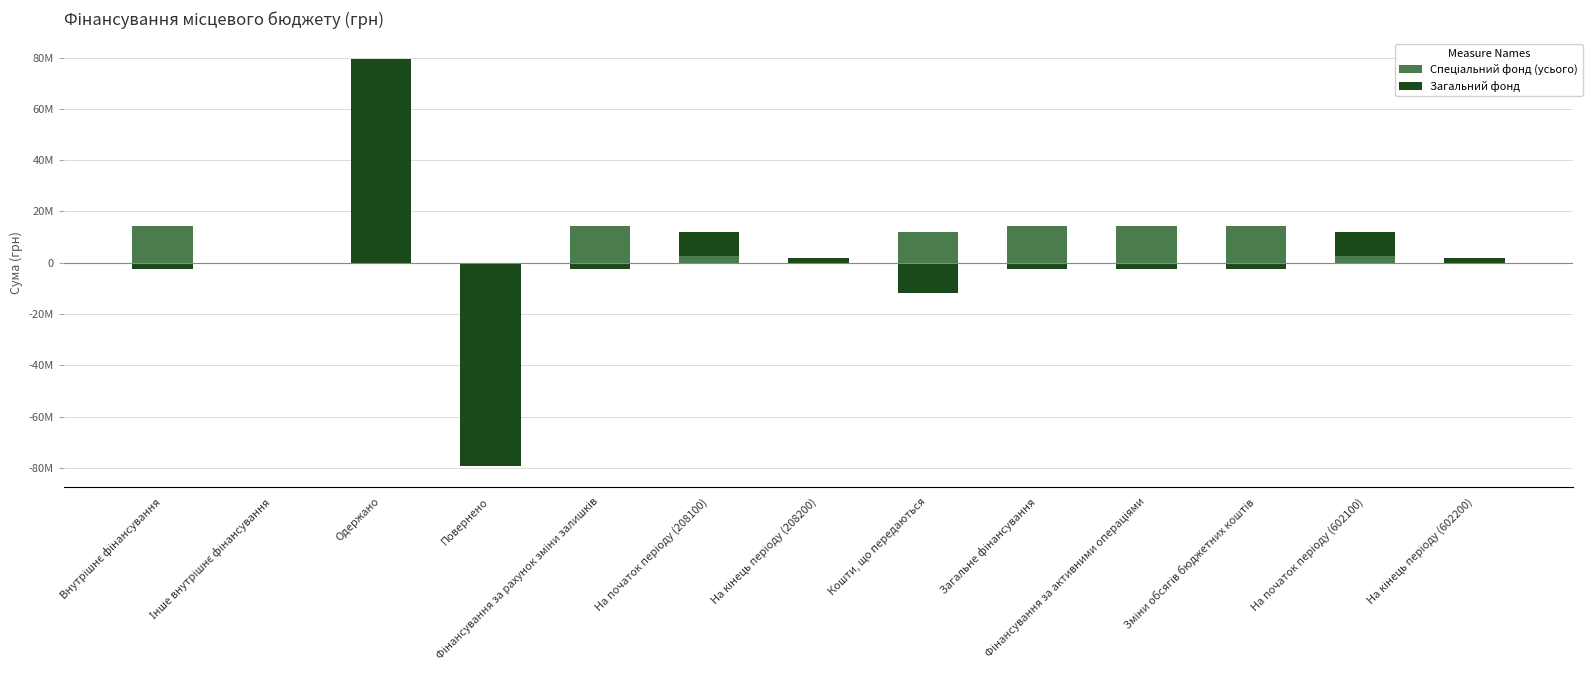

At which label does Загальний фонд reach its peak?

Одержано